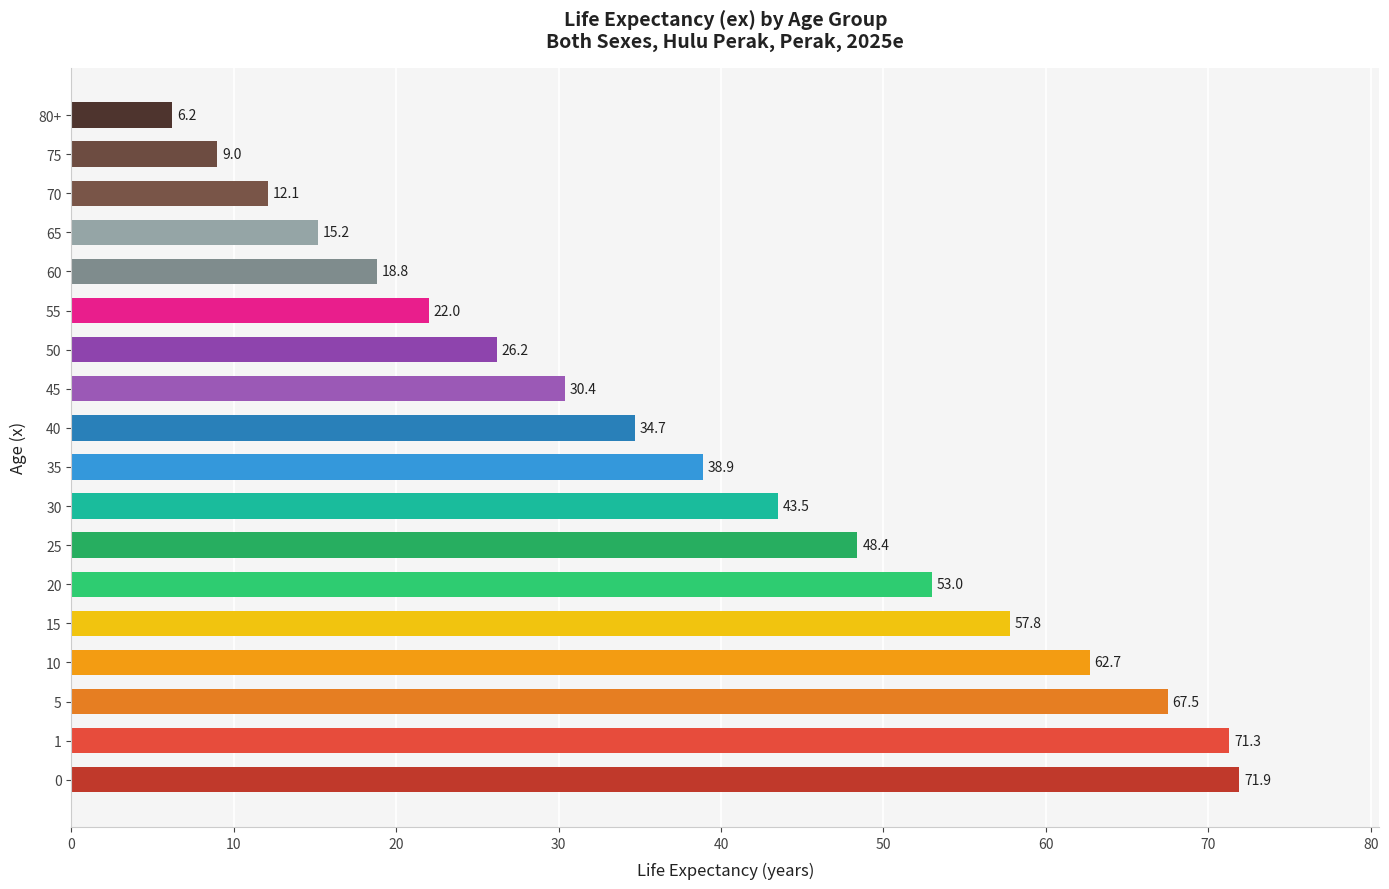

How many distinct data groups are displayed?

1